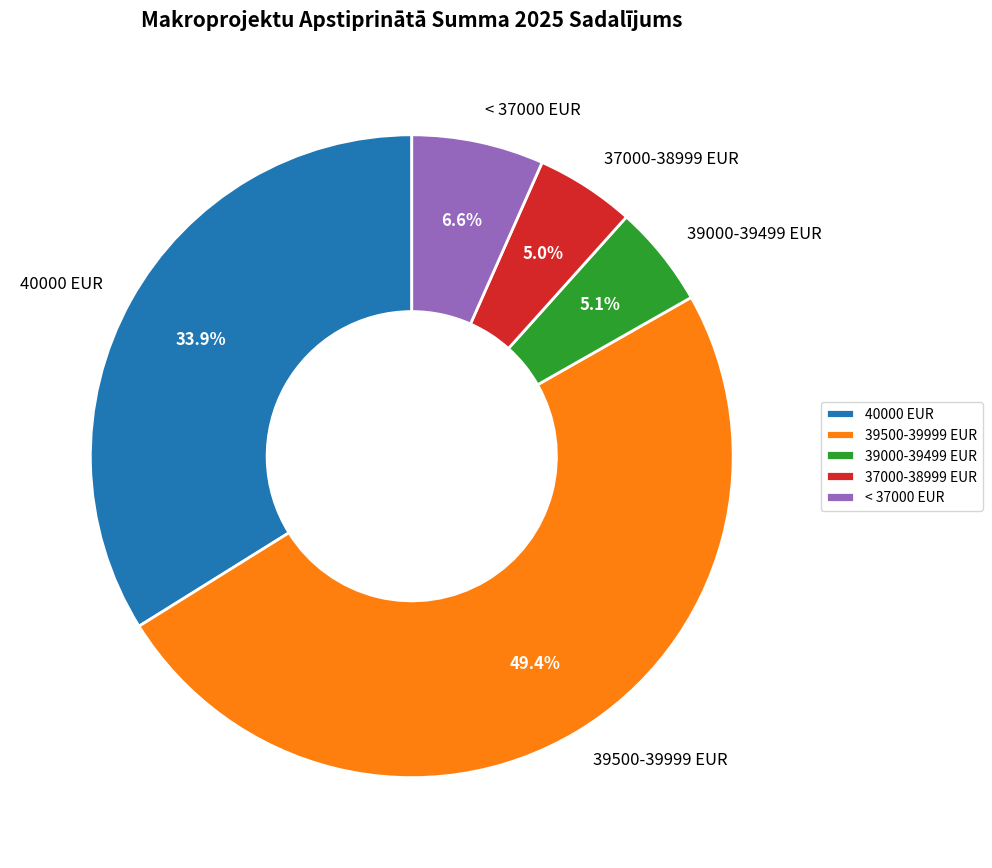

Which has a higher value, 39500-39999 EUR or < 37000 EUR?

39500-39999 EUR